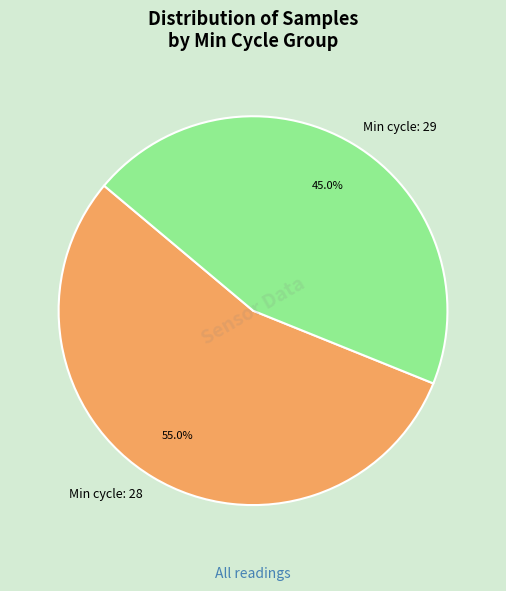

Combined, do Min cycle: 28 and Min cycle: 29 account for over 50%?

Yes